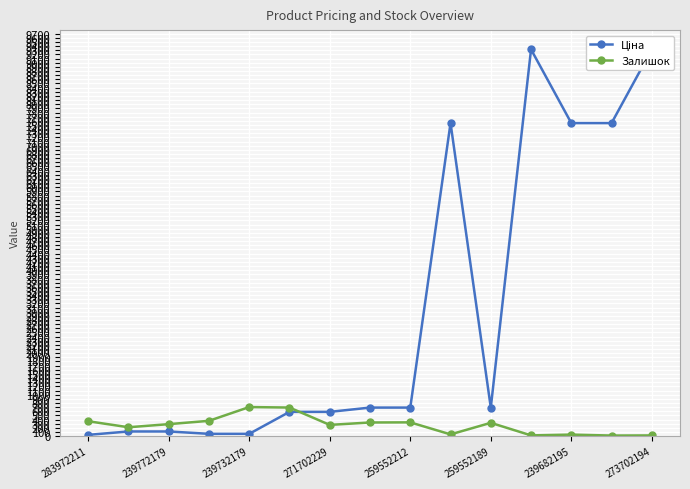

What is the maximum value for Залишок?

702